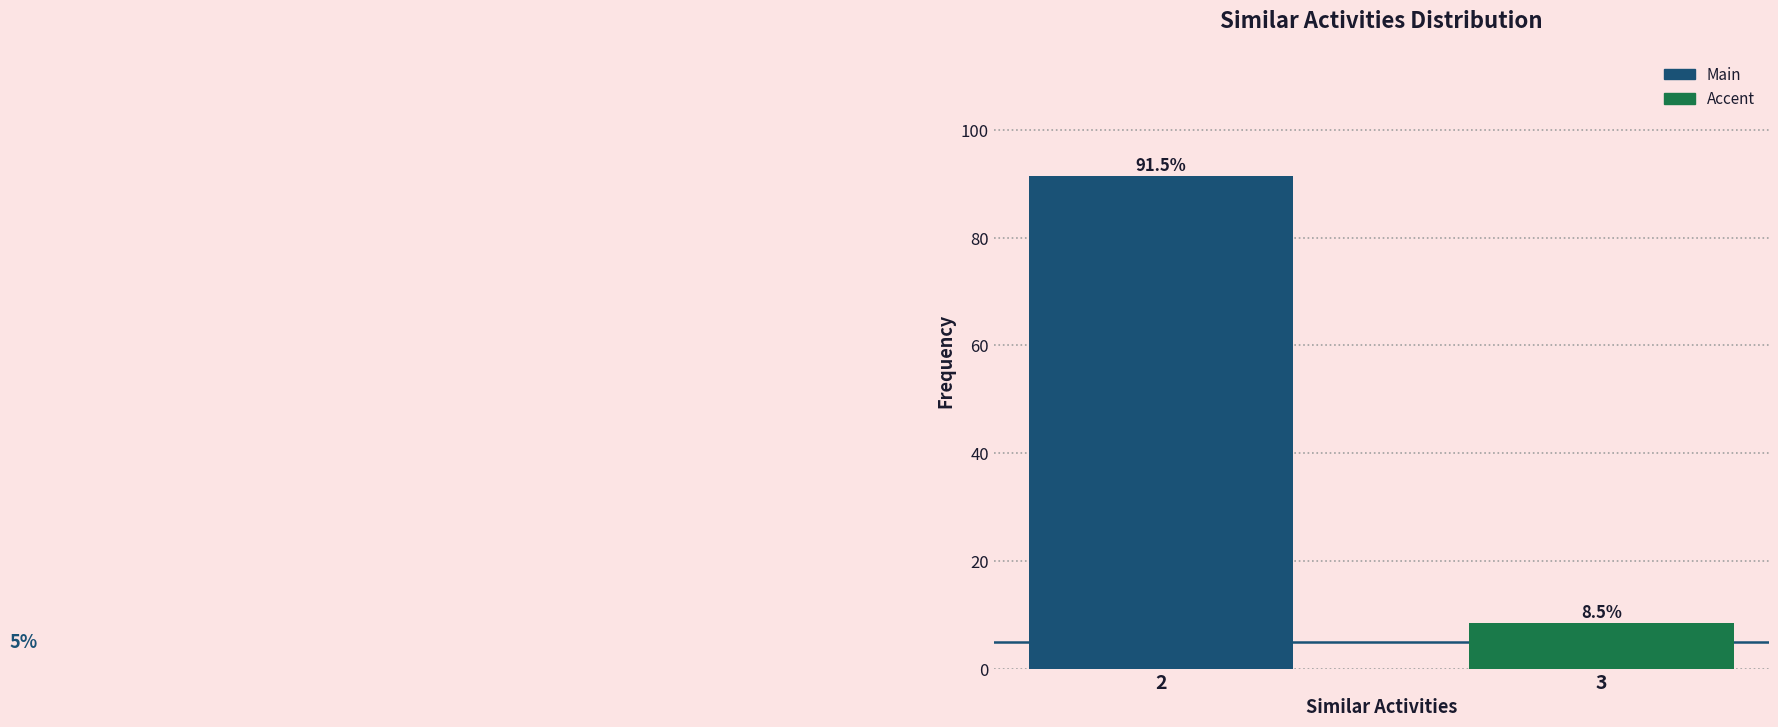

Reading left to right, list all the values displayed in this chart.

91.5	8.5